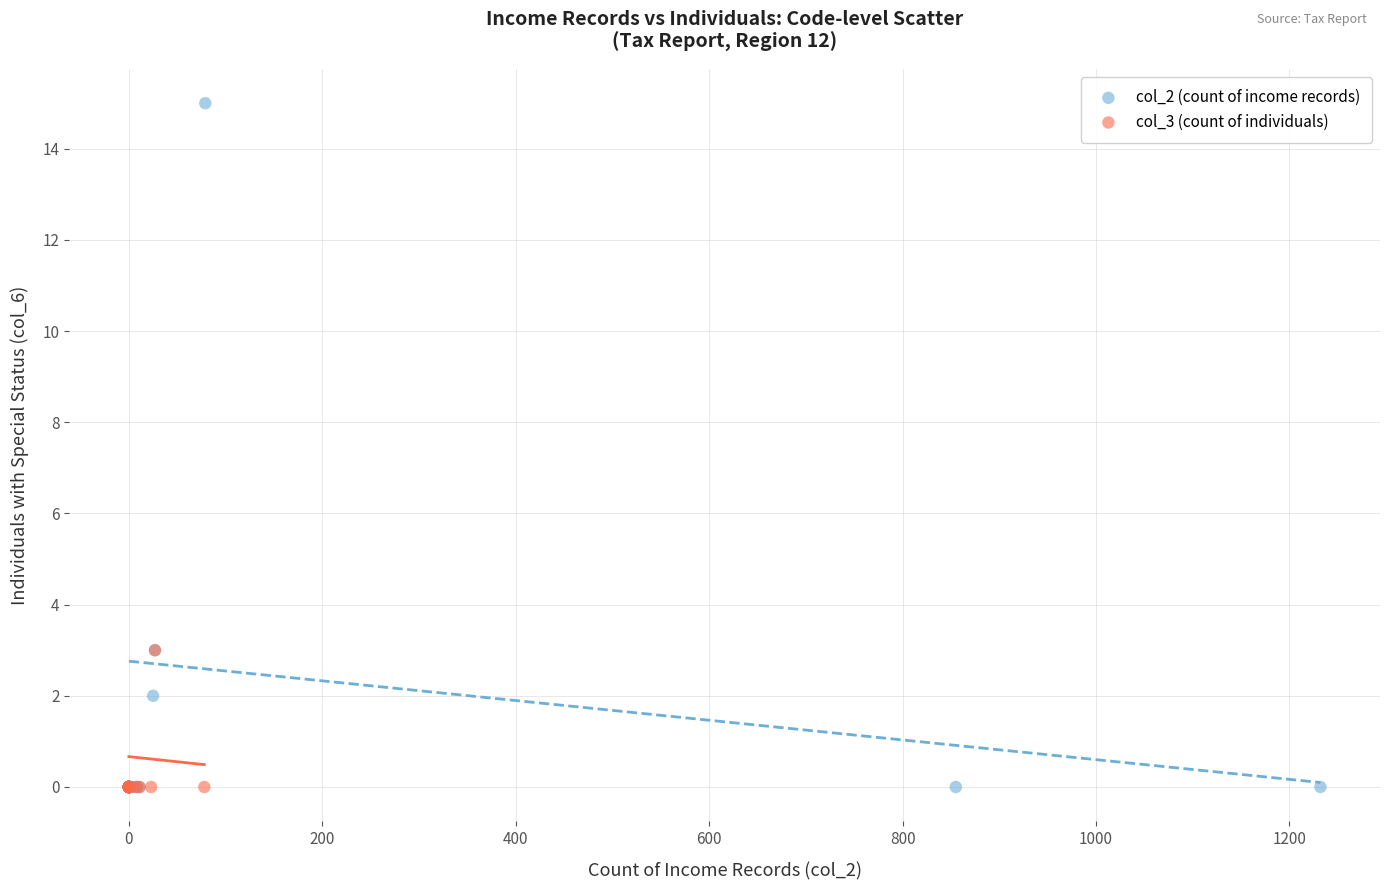

What are all the series names shown in the legend?

col_2 (count of income records), col_3 (count of individuals)